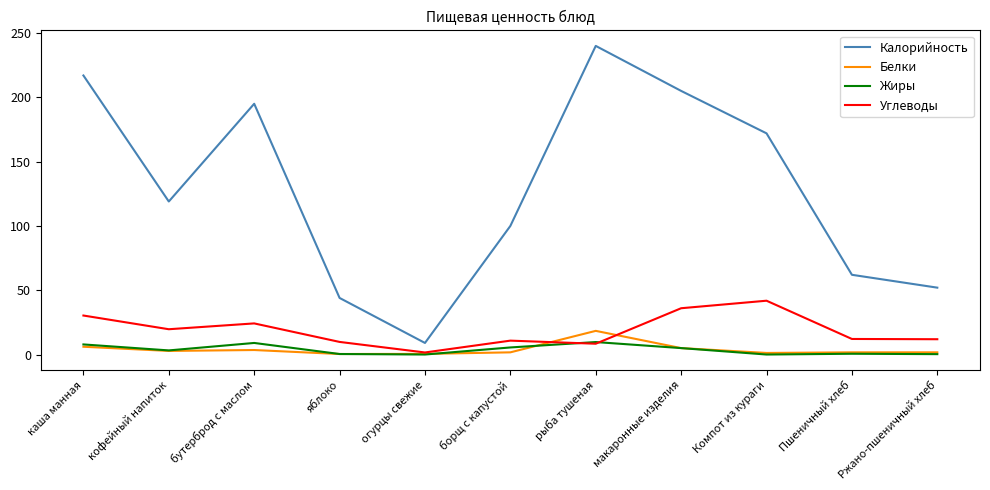

Rank the series by their maximum value, from highest to lowest.

Калорийность, Углеводы, Белки, Жиры